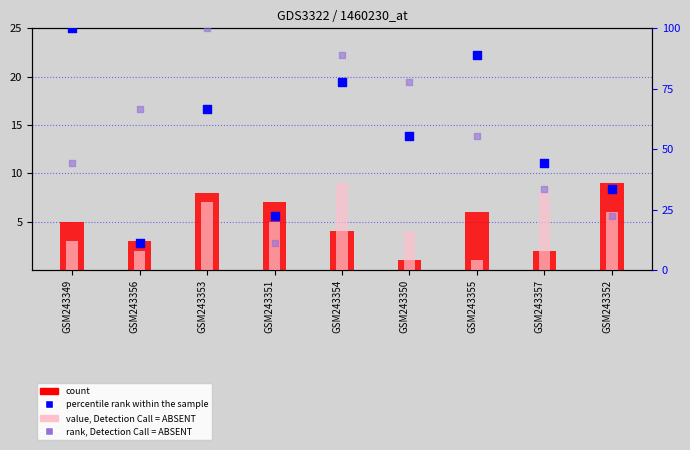

Which series reaches the minimum Y coordinate?

col_4 (count)